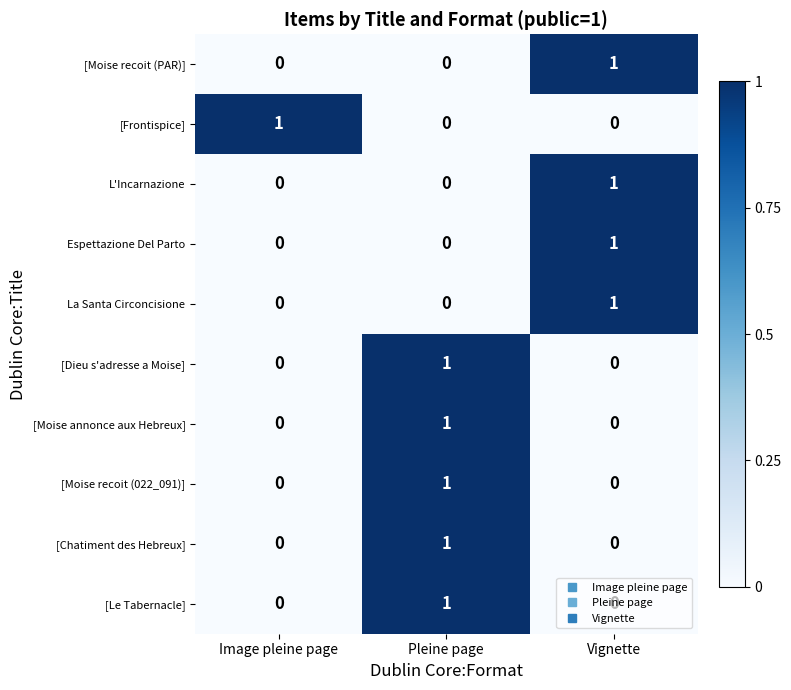

The value of [Le Tabernacle] at Vignette is 0. True or false?

True